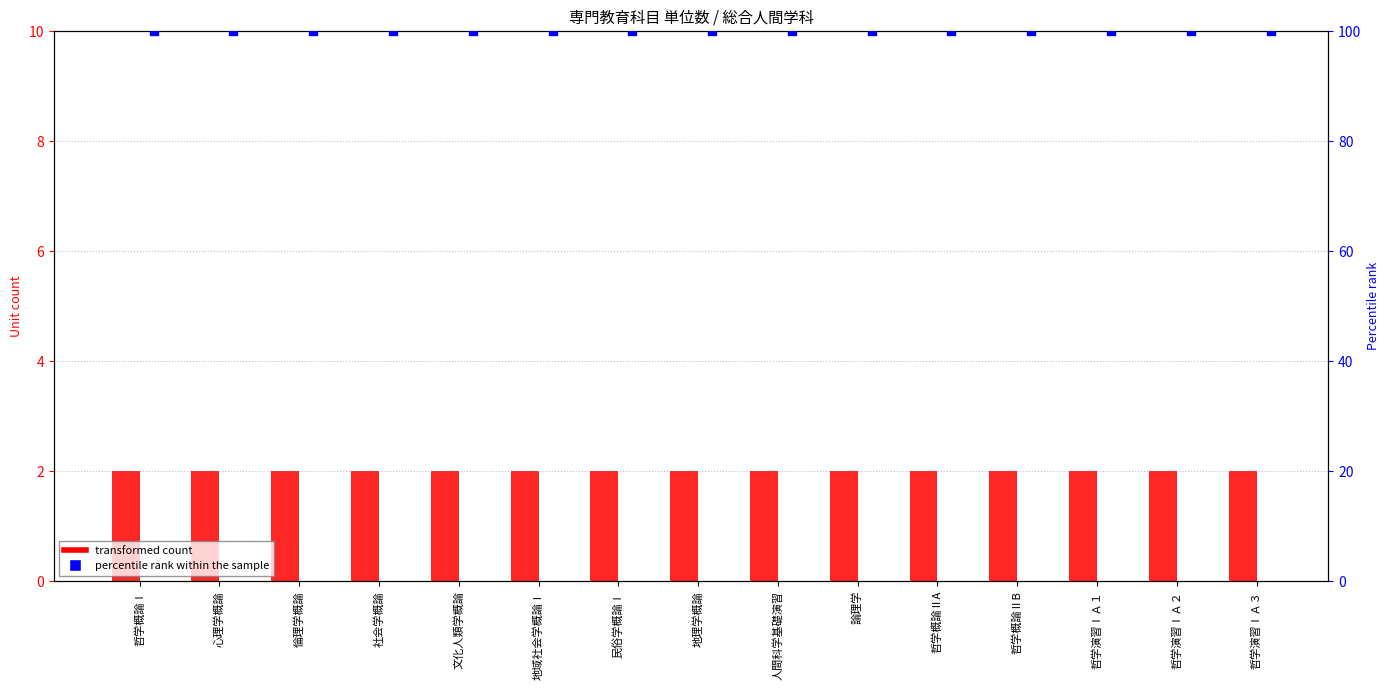

What are all the series names shown in the legend?

transformed count, percentile rank within the sample